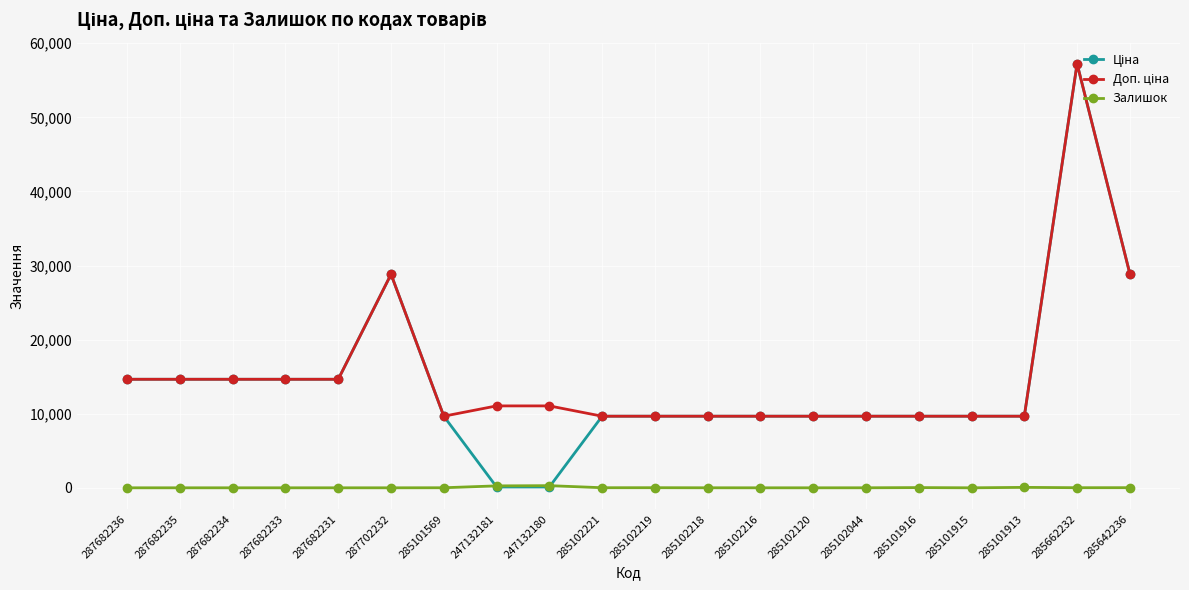

What is the total value across all series at 285101915?

19329.3